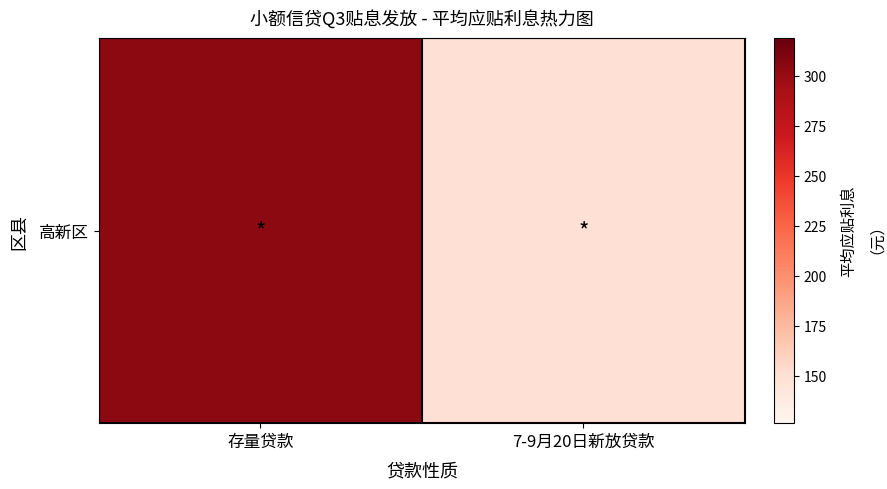

What is the sum of all values?

452.4